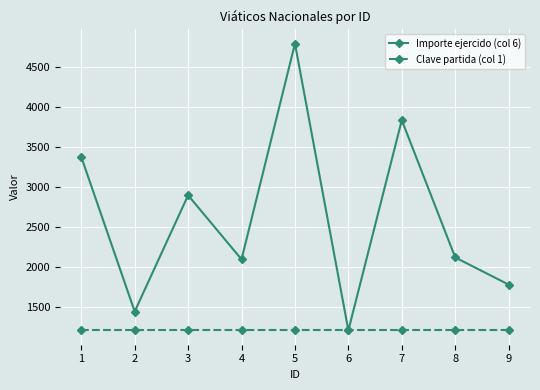

At which category is the sum across all series the highest?

5